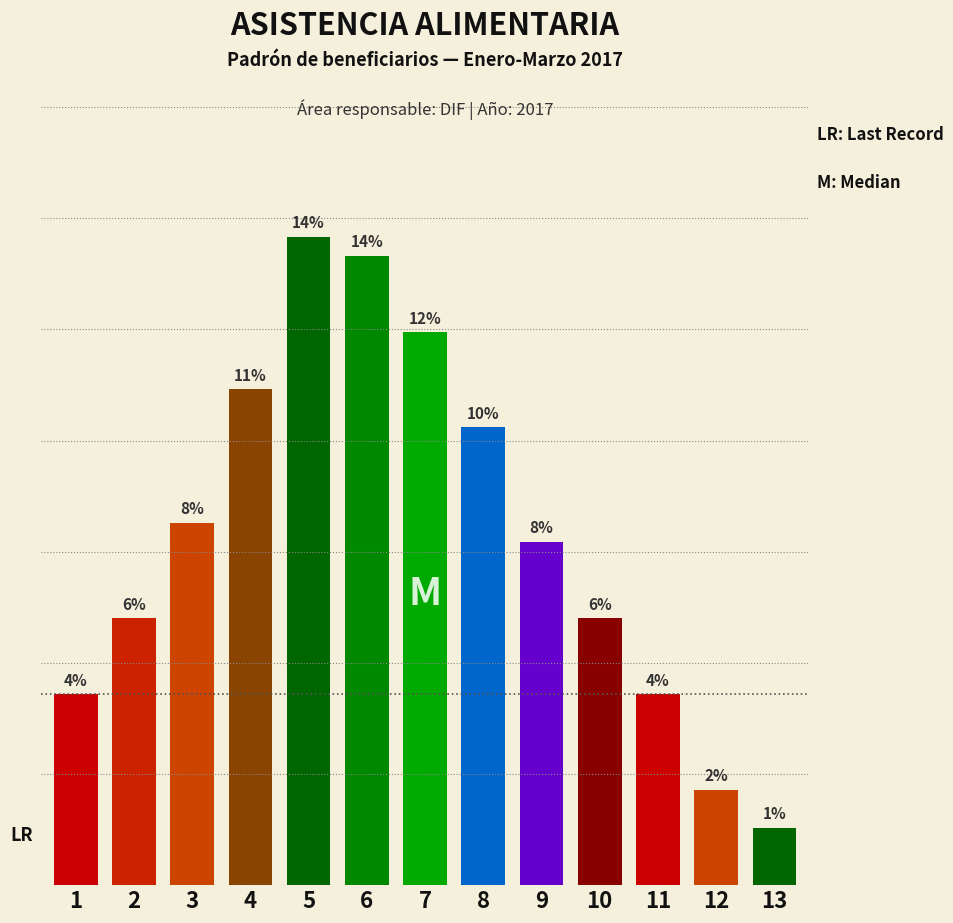

Are the bars horizontal?

No